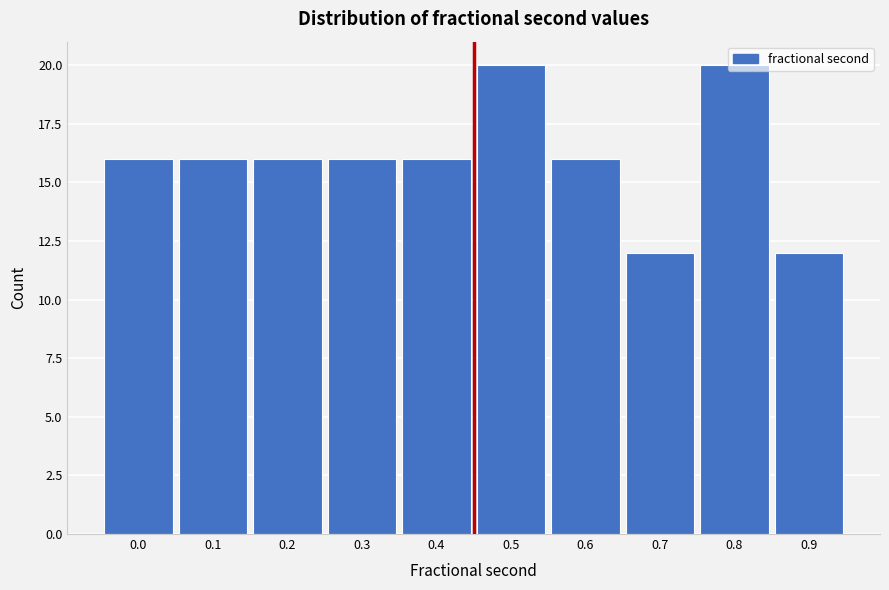

What is the value of the 8th bar from the left?

12